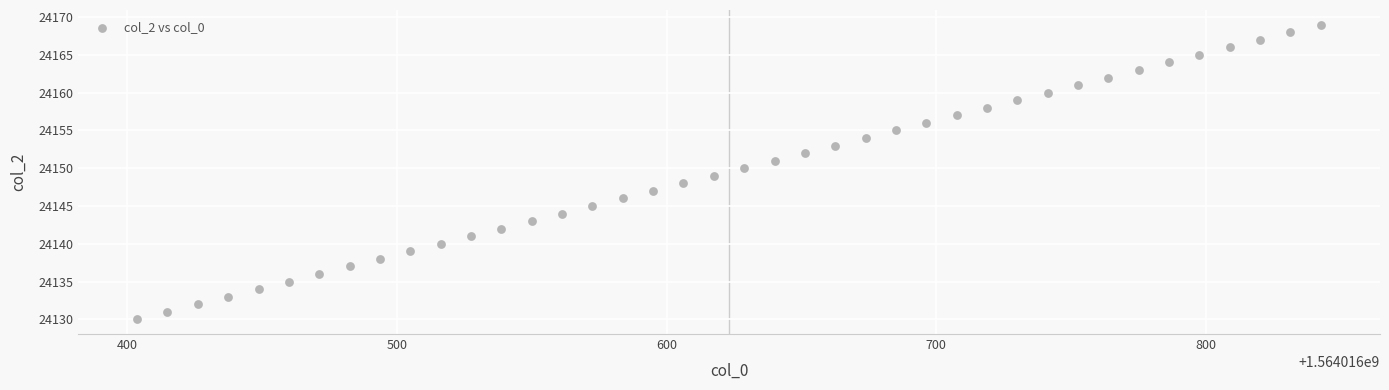

What is the range of Y values (max minus min)?

39